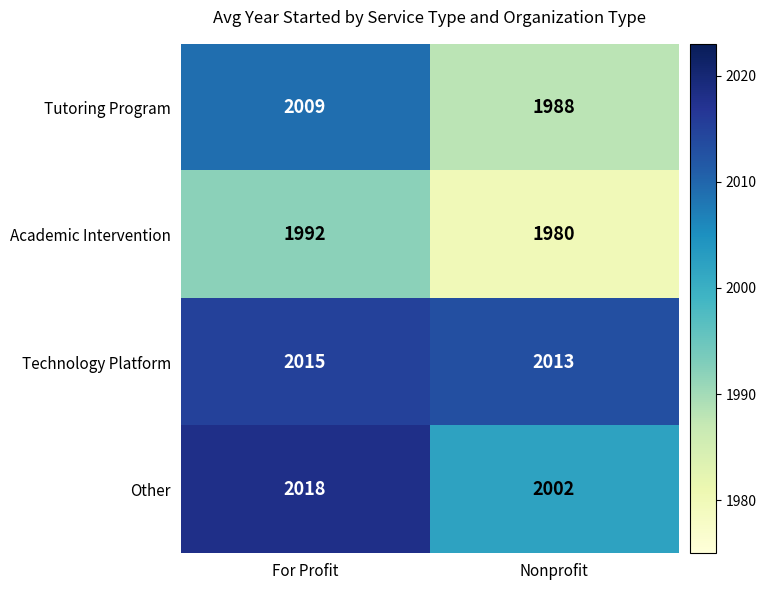

Reading left to right, what are all the values shown in this chart?

Tutoring Program: For Profit=2009	Nonprofit=1988
Academic Intervention: For Profit=1992	Nonprofit=1980
Technology Platform: For Profit=2015	Nonprofit=2013
Other: For Profit=2018	Nonprofit=2002